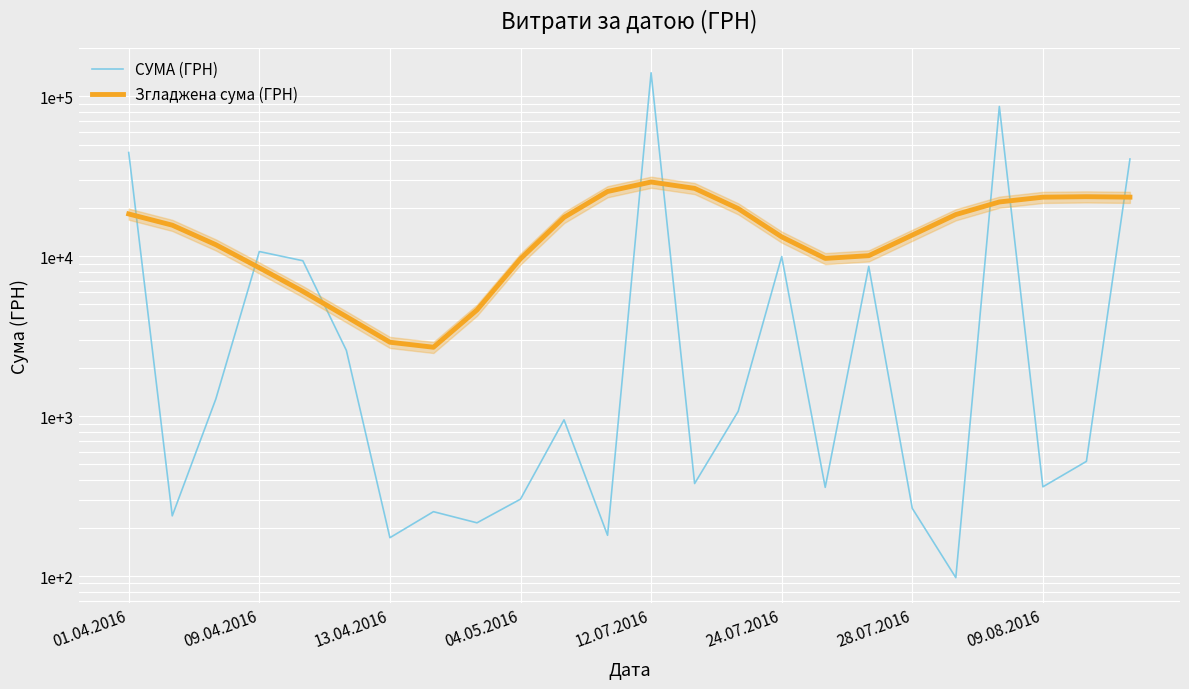

Does the chart display data point markers on the line(s)?

No